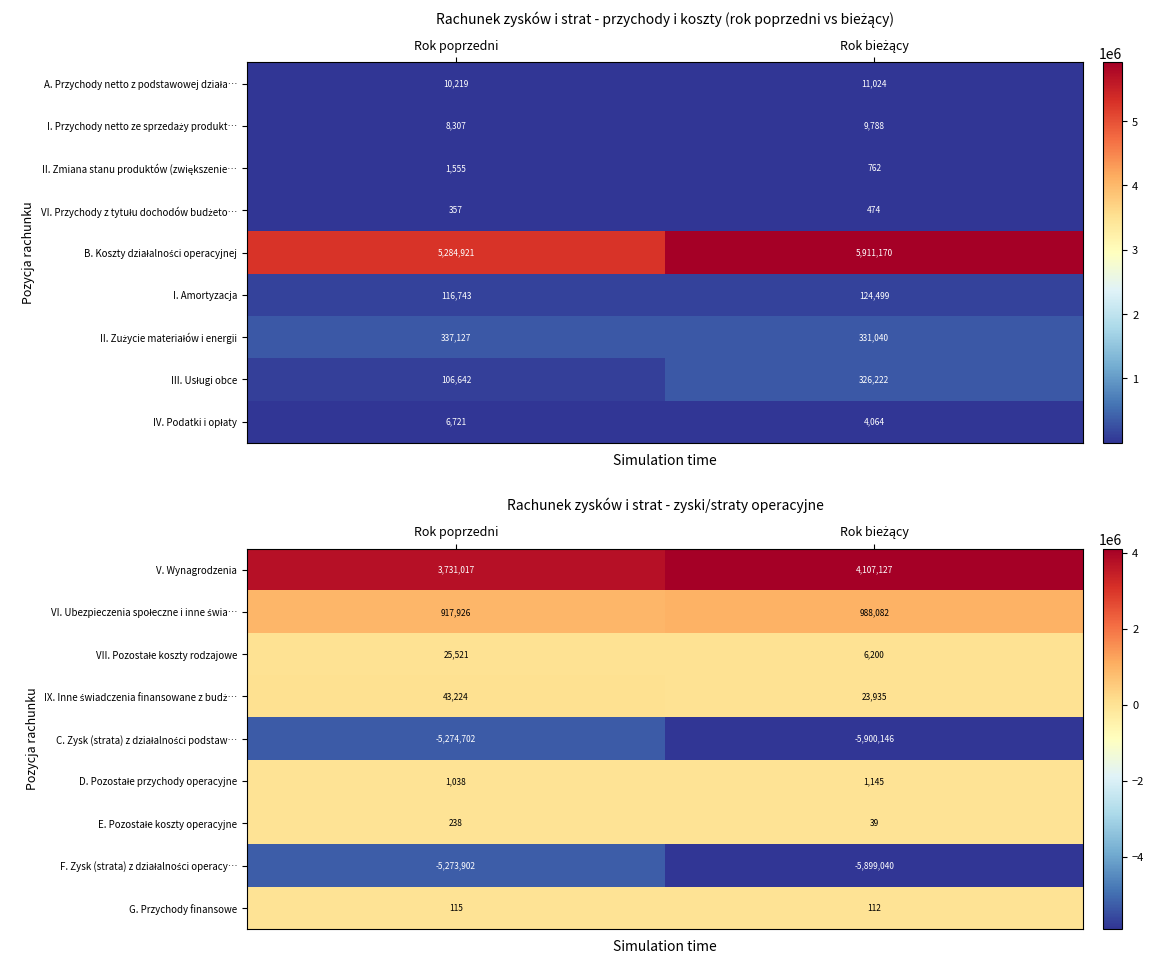

At which label is V. Wynagrodzenia closest to 3919072?

Rok poprzedni